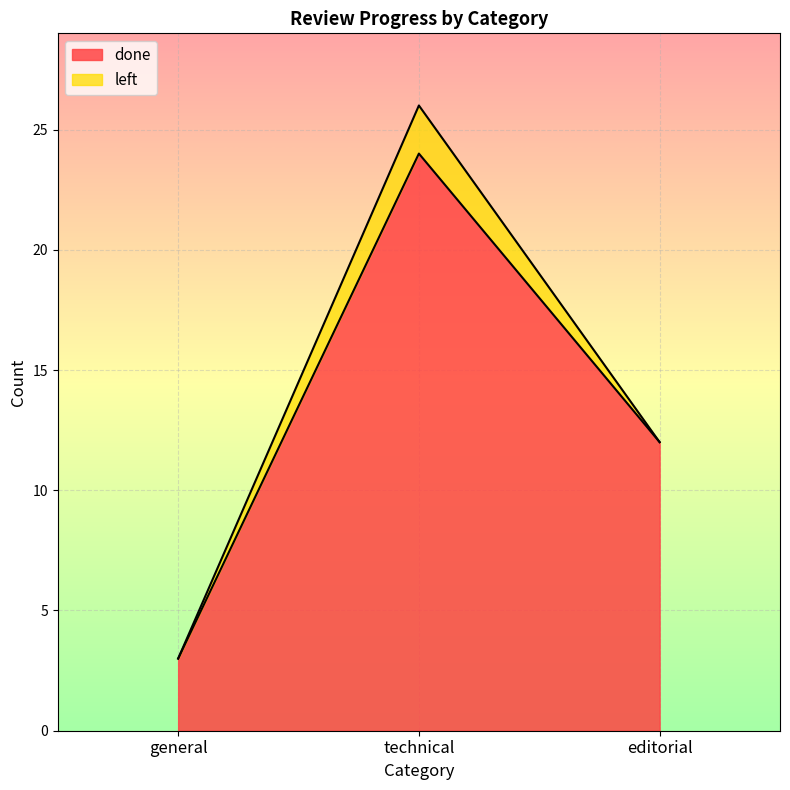

Is it true that the value at editorial is 12?

True